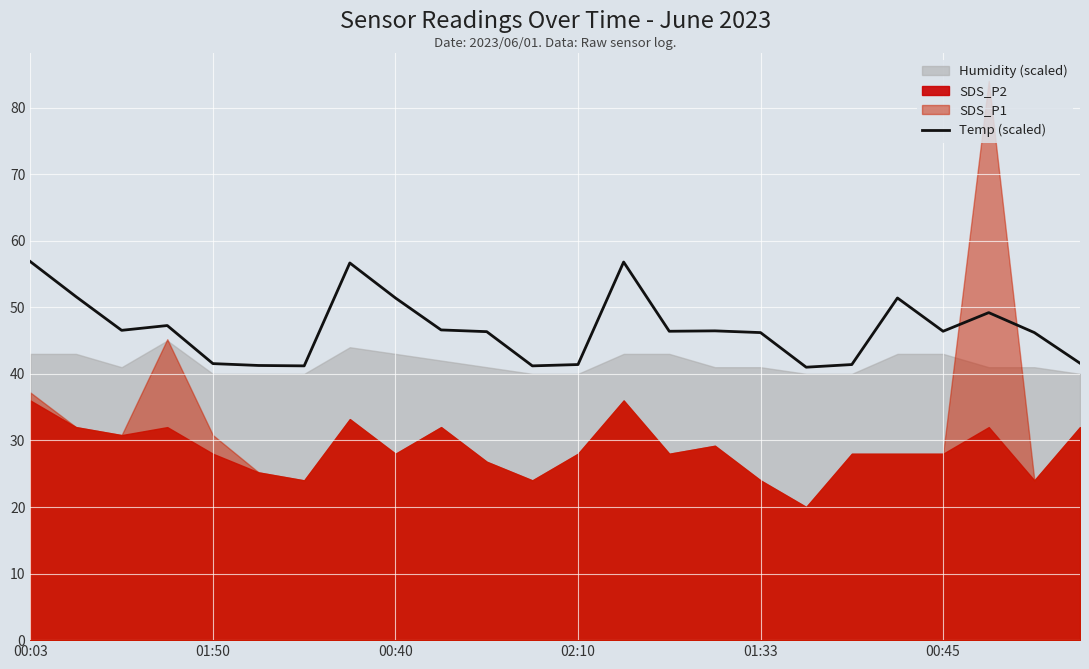

The value of Temp (scaled) at 02:10 is 41.4. True or false?

True